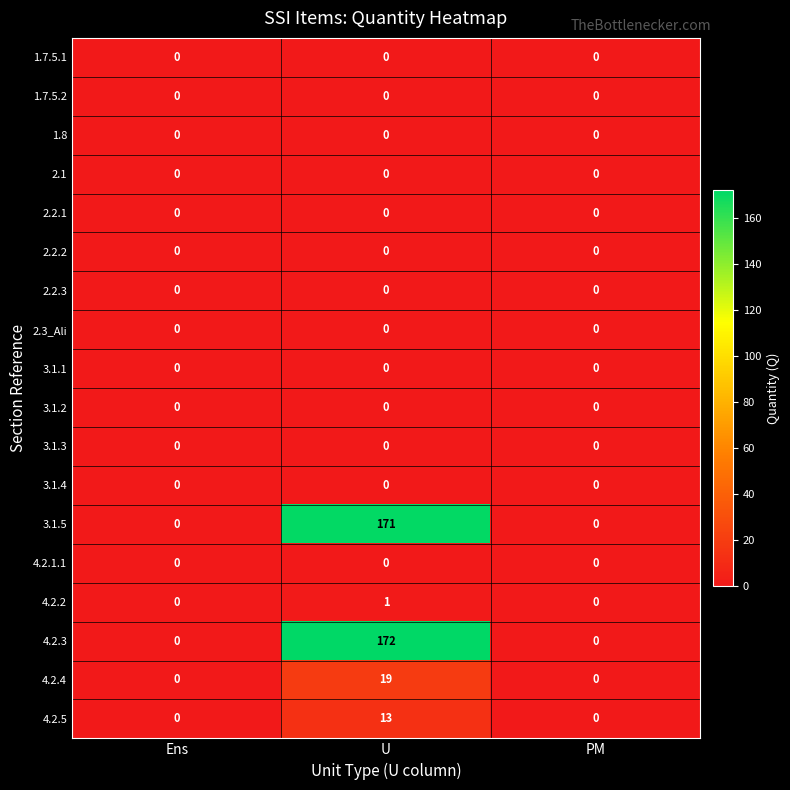

Which category has the highest value across all series?

U